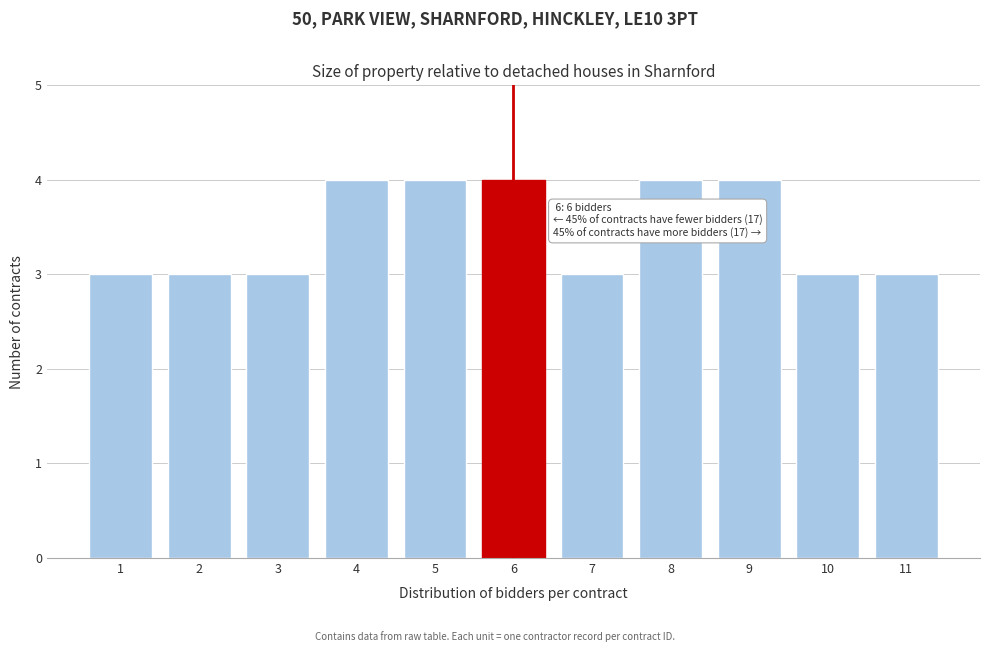

Reading left to right, list all the values displayed in this chart.

1=3	2=3	3=3	4=4	5=4	6=4	7=3	8=4	9=4	10=3	11=3